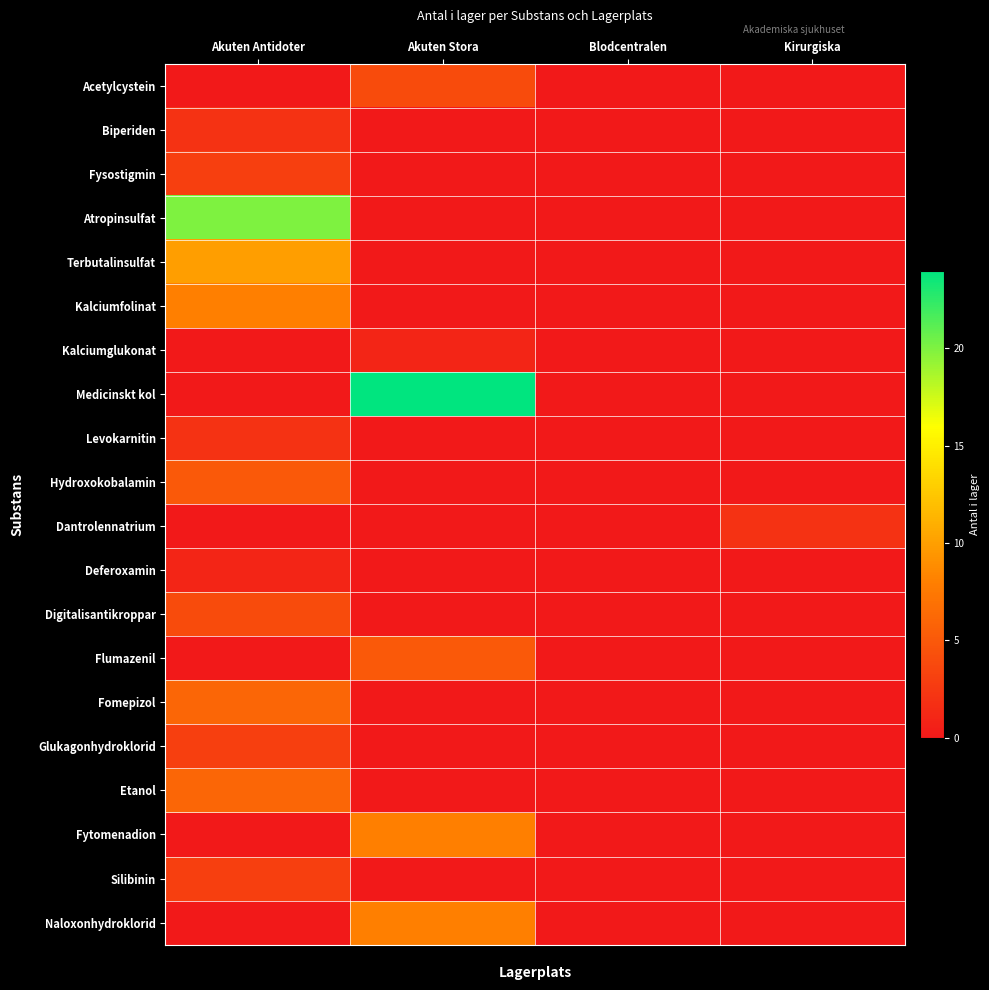

Reading right to left, transcribe all the data shown in this chart.

Acetylcystein: Kirurgiska=0	Blodcentralen=0	Akuten Stora=4	Akuten Antidoter=0
Biperiden: Kirurgiska=0	Blodcentralen=0	Akuten Stora=0	Akuten Antidoter=2
Fysostigmin: Kirurgiska=0	Blodcentralen=0	Akuten Stora=0	Akuten Antidoter=3
Atropinsulfat: Kirurgiska=0	Blodcentralen=0	Akuten Stora=0	Akuten Antidoter=20
Terbutalinsulfat: Kirurgiska=0	Blodcentralen=0	Akuten Stora=0	Akuten Antidoter=10
Kalciumfolinat: Kirurgiska=0	Blodcentralen=0	Akuten Stora=0	Akuten Antidoter=8
Kalciumglukonat: Kirurgiska=0	Blodcentralen=0	Akuten Stora=1	Akuten Antidoter=0
Medicinskt kol: Kirurgiska=0	Blodcentralen=0	Akuten Stora=24	Akuten Antidoter=0
Levokarnitin: Kirurgiska=0	Blodcentralen=0	Akuten Stora=0	Akuten Antidoter=2
Hydroxokobalamin: Kirurgiska=0	Blodcentralen=0	Akuten Stora=0	Akuten Antidoter=5
Dantrolennatrium: Kirurgiska=2	Blodcentralen=0	Akuten Stora=0	Akuten Antidoter=0
Deferoxamin: Kirurgiska=0	Blodcentralen=0	Akuten Stora=0	Akuten Antidoter=1
Digitalisantikroppar: Kirurgiska=0	Blodcentralen=0	Akuten Stora=0	Akuten Antidoter=4
Flumazenil: Kirurgiska=0	Blodcentralen=0	Akuten Stora=5	Akuten Antidoter=0
Fomepizol: Kirurgiska=0	Blodcentralen=0	Akuten Stora=0	Akuten Antidoter=6
Glukagonhydroklorid: Kirurgiska=0	Blodcentralen=0	Akuten Stora=0	Akuten Antidoter=3
Etanol: Kirurgiska=0	Blodcentralen=0	Akuten Stora=0	Akuten Antidoter=6
Fytomenadion: Kirurgiska=0	Blodcentralen=0	Akuten Stora=8	Akuten Antidoter=0
Silibinin: Kirurgiska=0	Blodcentralen=0	Akuten Stora=0	Akuten Antidoter=3
Naloxonhydroklorid: Kirurgiska=0	Blodcentralen=0	Akuten Stora=8	Akuten Antidoter=0